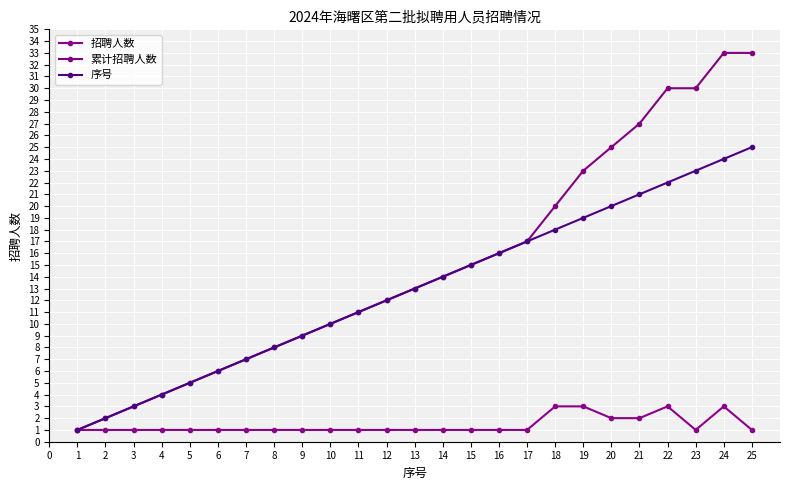

How many lines are shown in the chart?

3